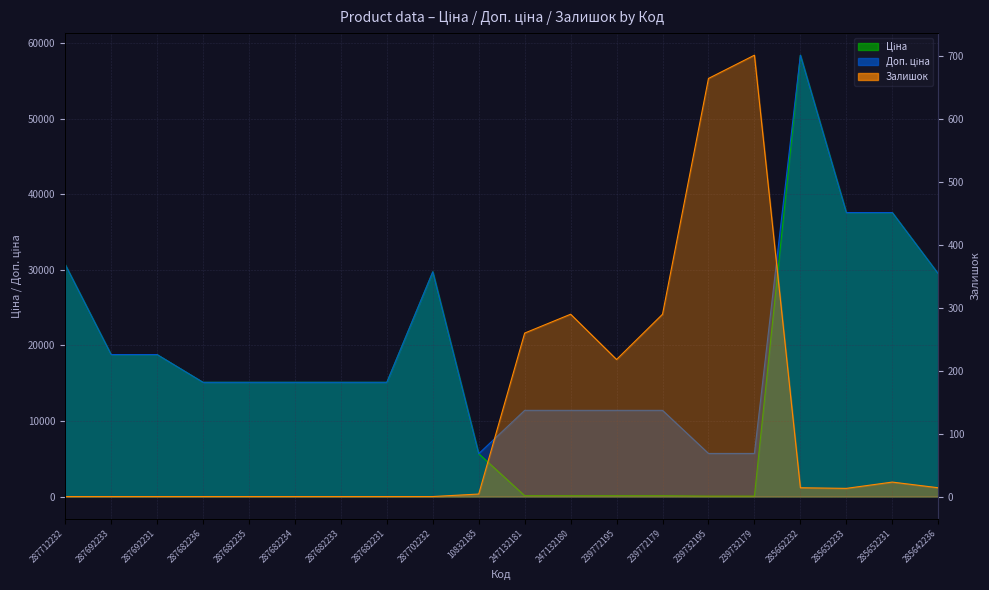

Does the chart display data point markers on the line(s)?

No